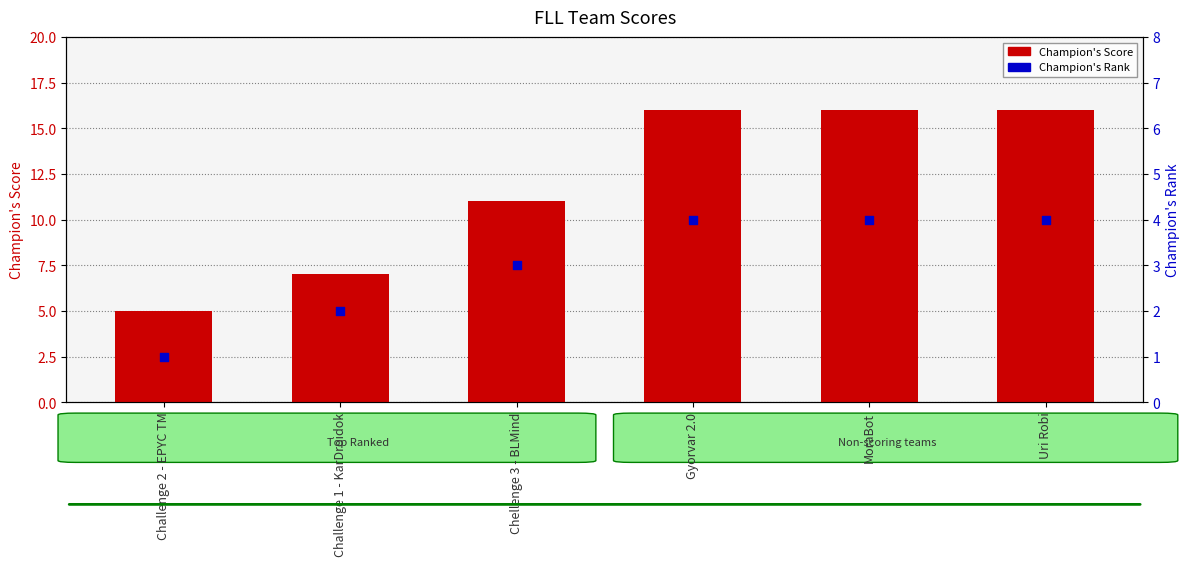

At which category is the sum across all series the highest?

Gyorvar 2.0